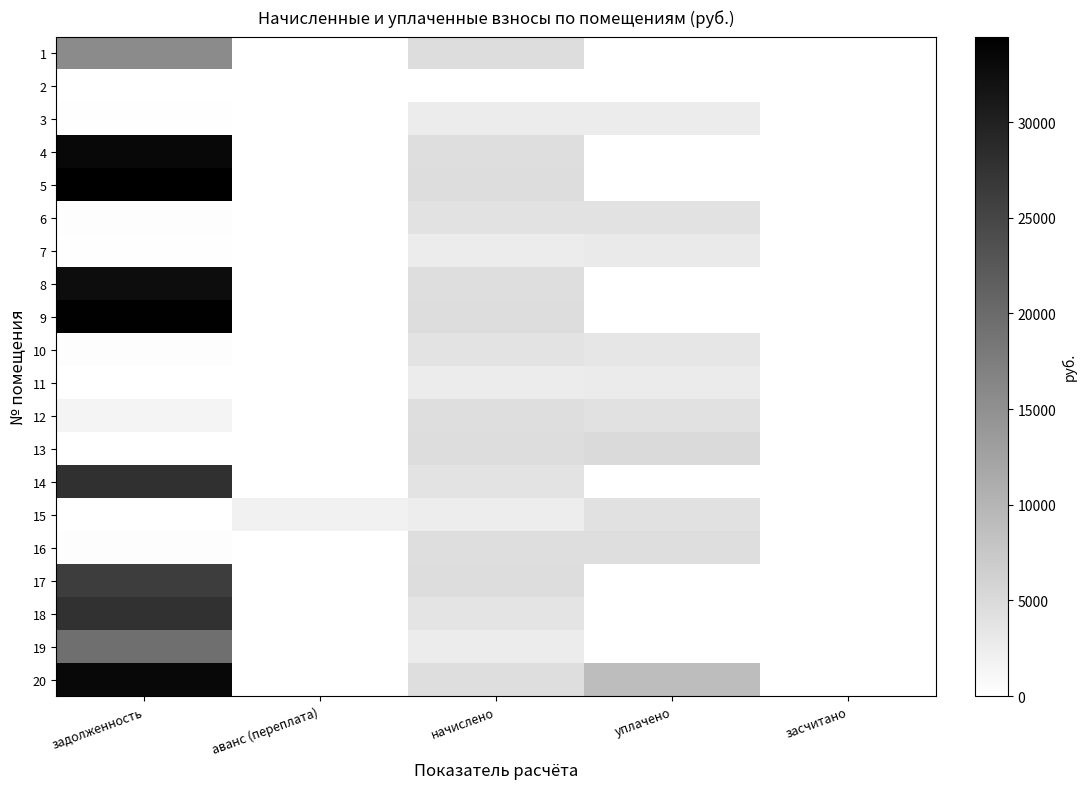

Reading left to right, list all the values displayed in this chart.

1: задолженность=15656.1	аванс (переплата)=0.0	начислено=4698.2	уплачено=0.0	засчитано=0.0
2: задолженность=0.0	аванс (переплата)=0.0	начислено=0.0	уплачено=0.0	засчитано=0.0
3: задолженность=216.1	аванс (переплата)=0.0	начислено=2593.1	уплачено=2593.1	засчитано=0.0
4: задолженность=33124.3	аванс (переплата)=0.0	начислено=4508.8	уплачено=0.0	засчитано=0.0
5: задолженность=34462.7	аванс (переплата)=0.0	начислено=4690.9	уплачено=0.0	засчитано=0.0
6: задолженность=329.0	аванс (переплата)=0.0	начислено=3947.9	уплачено=3948.7	засчитано=0.0
7: задолженность=216.1	аванс (переплата)=0.0	начислено=2593.1	уплачено=2922.1	засчитано=0.0
8: задолженность=32696.9	аванс (переплата)=0.0	начислено=4450.6	уплачено=0.0	засчитано=0.0
9: задолженность=34141.8	аванс (переплата)=0.0	начислено=4647.2	уплачено=0.0	засчитано=0.0
10: задолженность=316.7	аванс (переплата)=0.0	начислено=3800.0	уплачено=3483.4	засчитано=0.0
11: задолженность=0.5	аванс (переплата)=0.0	начислено=2563.9	уплачено=2776.3	засчитано=0.0
12: задолженность=1481.1	аванс (переплата)=0.0	начислено=4443.2	уплачено=4073.0	засчитано=0.0
13: задолженность=0.0	аванс (переплата)=0.0	начислено=4654.4	уплачено=5042.3	засчитано=0.0
14: задолженность=27751.9	аванс (переплата)=0.0	начислено=3802.2	уплачено=0.0	засчитано=0.0
15: задолженность=0.0	аванс (переплата)=1940.8	начислено=2556.7	уплачено=4100.7	засчитано=0.0
16: задолженность=375.7	аванс (переплата)=0.0	начислено=4508.8	уплачено=4508.8	засчитано=0.0
17: задолженность=26195.5	аванс (переплата)=0.0	начислено=4654.4	уплачено=0.0	засчитано=0.0
18: задолженность=27612.7	аванс (переплата)=0.0	начислено=3758.5	уплачено=0.0	засчитано=0.0
19: задолженность=19425.2	аванс (переплата)=0.0	начислено=2644.1	уплачено=0.0	засчитано=0.0
20: задолженность=33124.5	аванс (переплата)=0.0	начислено=4508.8	уплачено=9000.0	засчитано=0.0